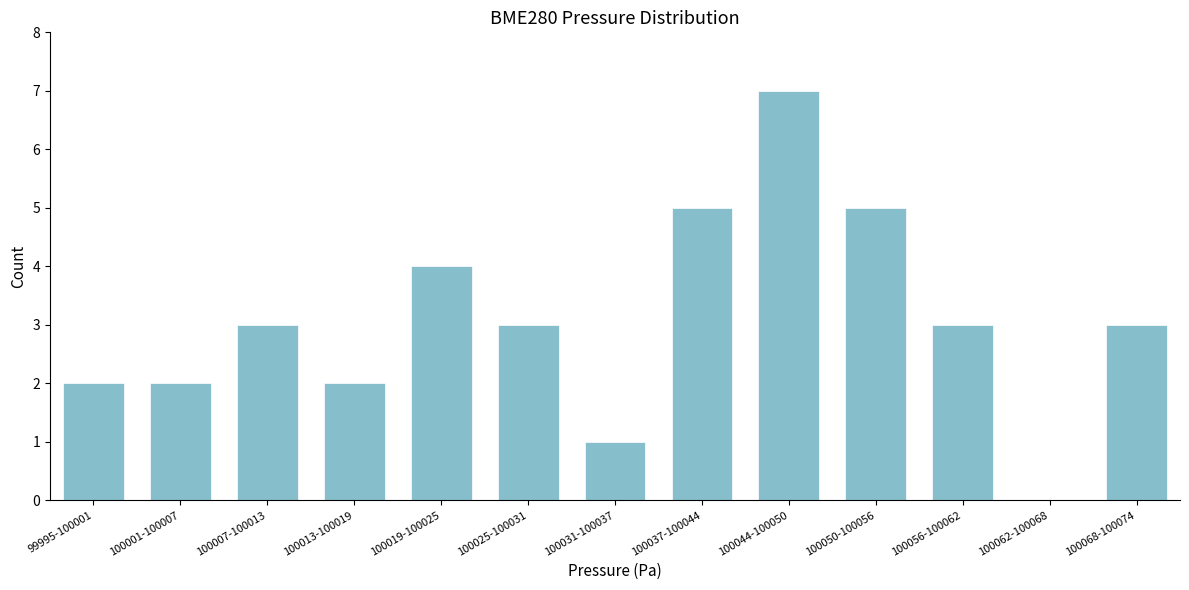

Reading left to right, list all the values displayed in this chart.

99995-100001=2	100001-100007=2	100007-100013=3	100013-100019=2	100019-100025=4	100025-100031=3	100031-100037=1	100037-100044=5	100044-100050=7	100050-100056=5	100056-100062=3	100062-100068=0	100068-100074=3